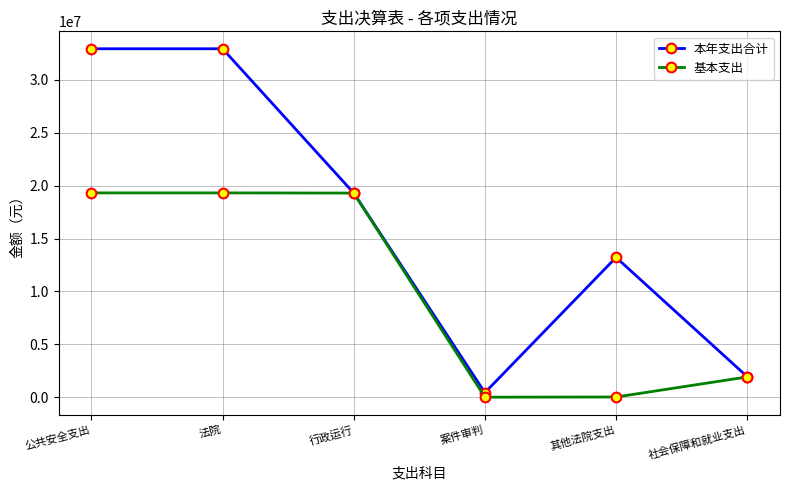

What is the label of the 4th point from the left?

案件审判